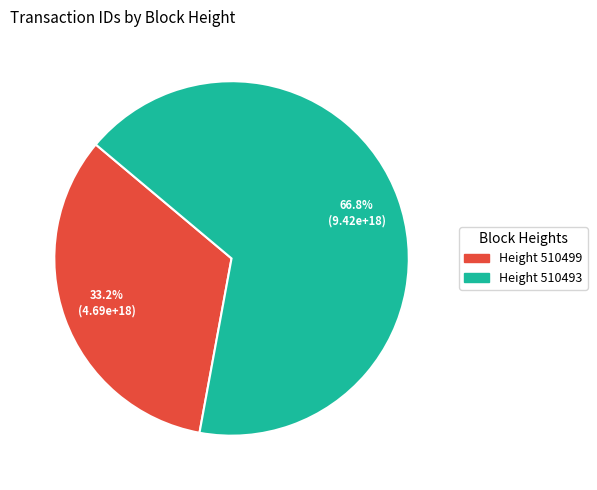

How many slices are in this pie chart?

2